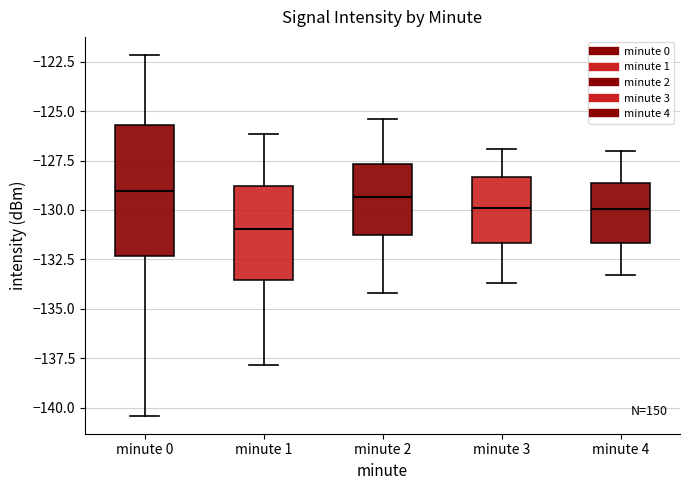

Which box is the tallest, from its lower edge to its upper edge?

minute 0